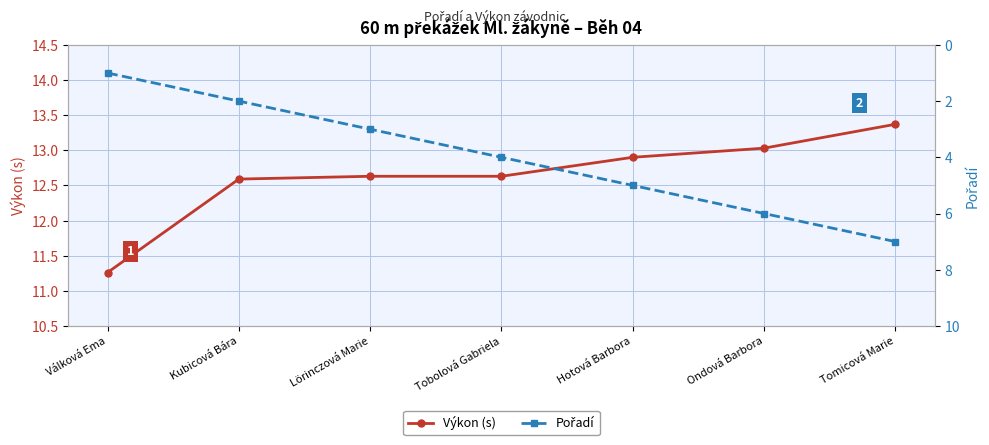

True or false: Pořadí has more than 2 points higher than both neighbors.

False